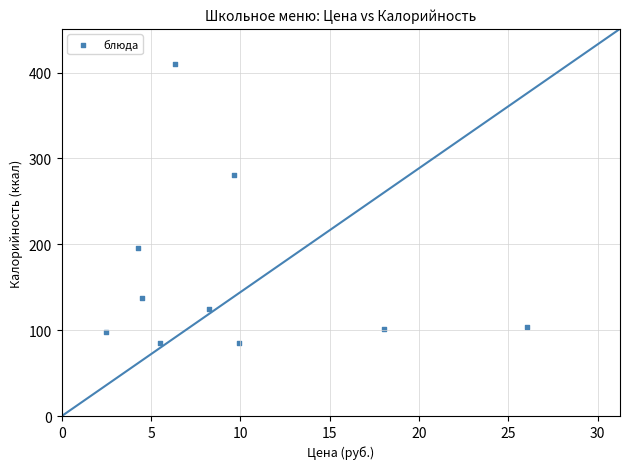

What is the average X value?

9.5